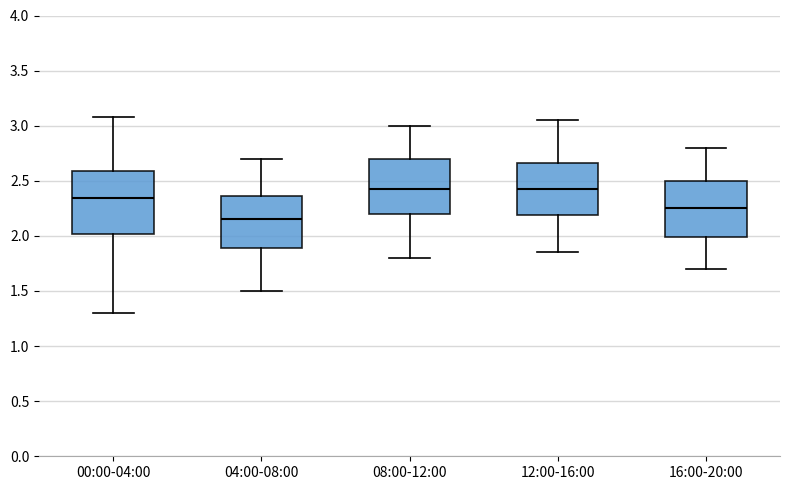

Reading left to right, transcribe this box plot: for each box, give where its median line is, the range the box spans, and where its two whiskers end, as read against the y-axis. The values are not printed on the chart, so give them approximately, as read against the axis.

00:00-04:00: median 2.35, box 2.00 to 2.60, whiskers 1.30 to 3.10
04:00-08:00: median 2.15, box 1.90 to 2.35, whiskers 1.50 to 2.70
08:00-12:00: median 2.45, box 2.20 to 2.70, whiskers 1.80 to 3.00
12:00-16:00: median 2.45, box 2.20 to 2.65, whiskers 1.85 to 3.05
16:00-20:00: median 2.25, box 2.00 to 2.50, whiskers 1.70 to 2.80